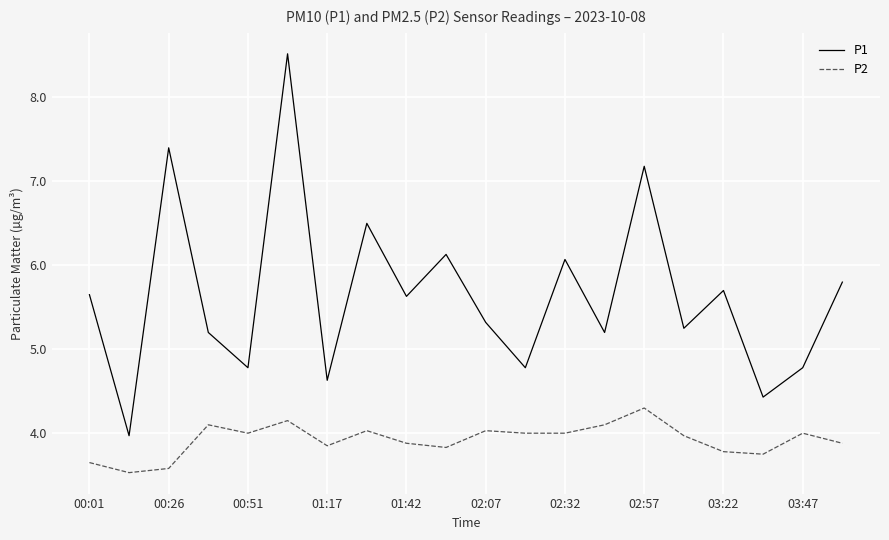

What is the minimum value for P2?

3.5